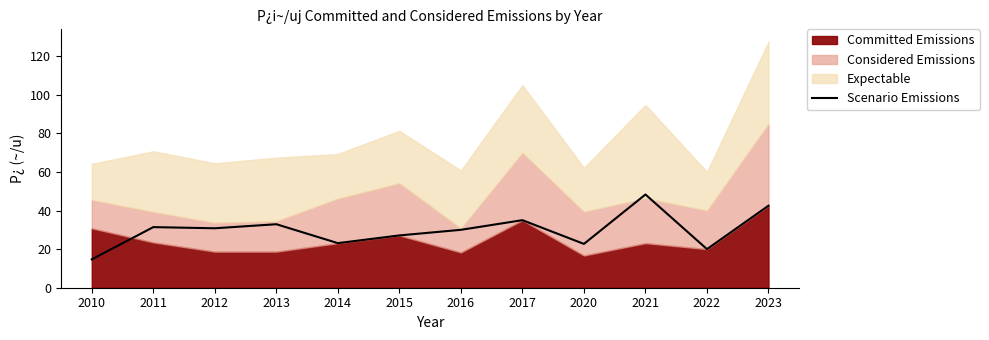

How many interior local peaks (higher than both neighbors) does the data have?

4